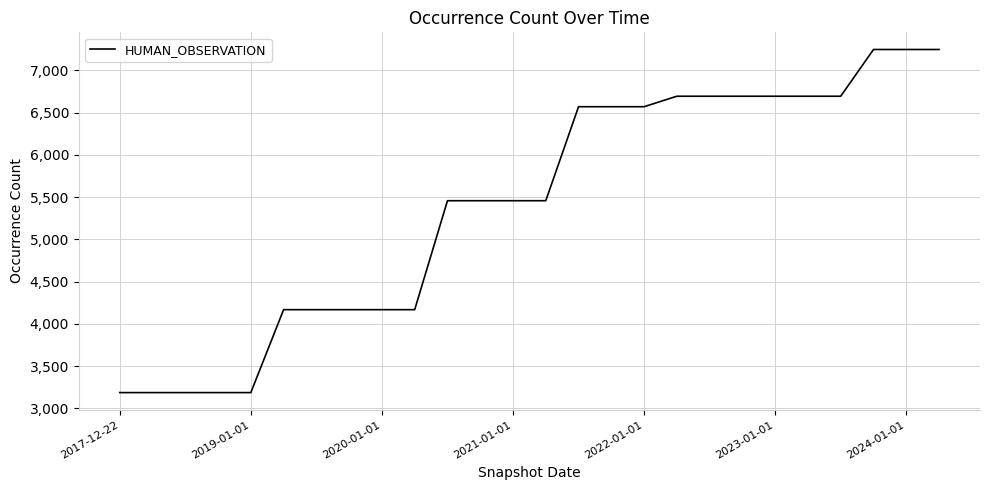

What is the greatest value displayed?

7247